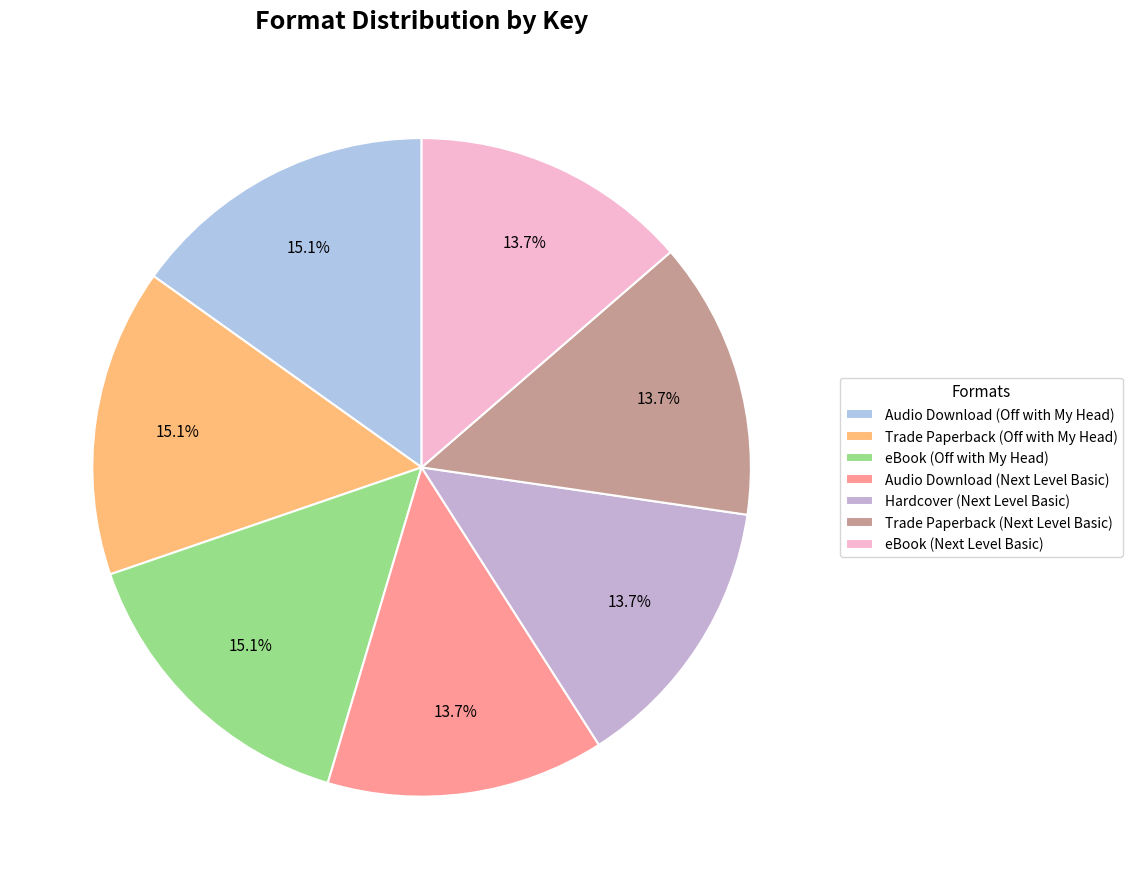

Which has a higher value, Hardcover (Next Level Basic) or eBook (Off with My Head)?

eBook (Off with My Head)